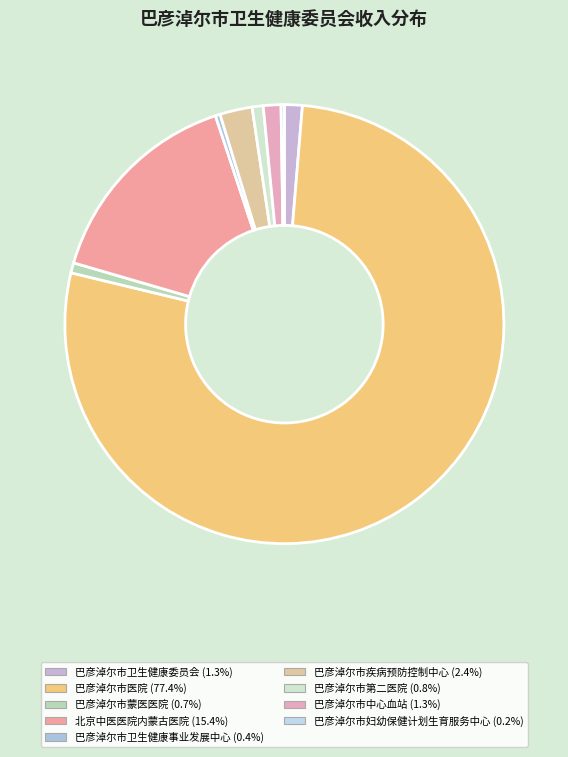

Which has a higher value, 巴彦淖尔市妇幼保健计划生育服务中心 or 巴彦淖尔市医院?

巴彦淖尔市医院